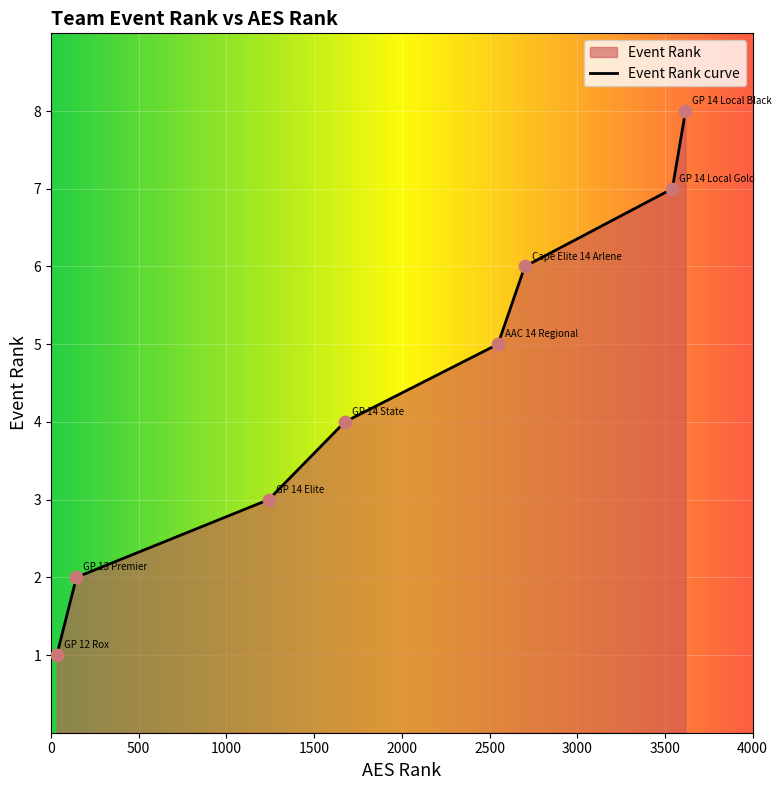

What is the change in value from GP 13 Premier to GP 14 State?

+2